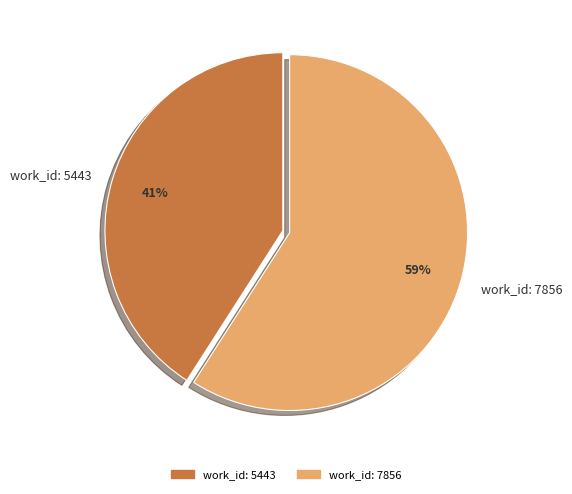

Which slice is the smallest?

work_id: 5443